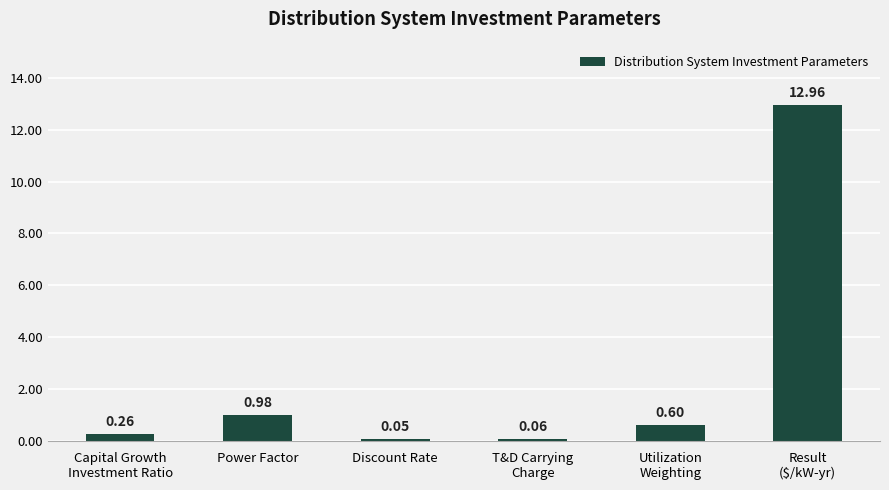

What is the greatest value displayed?

13.0